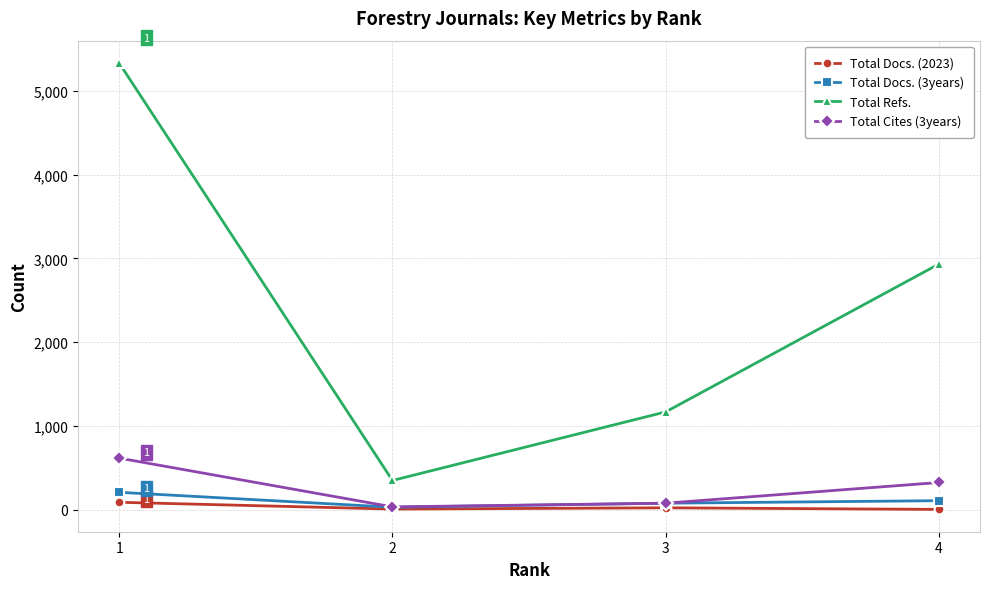

What is the value of the Total Cites (3years) point at the 2nd from the left?

37